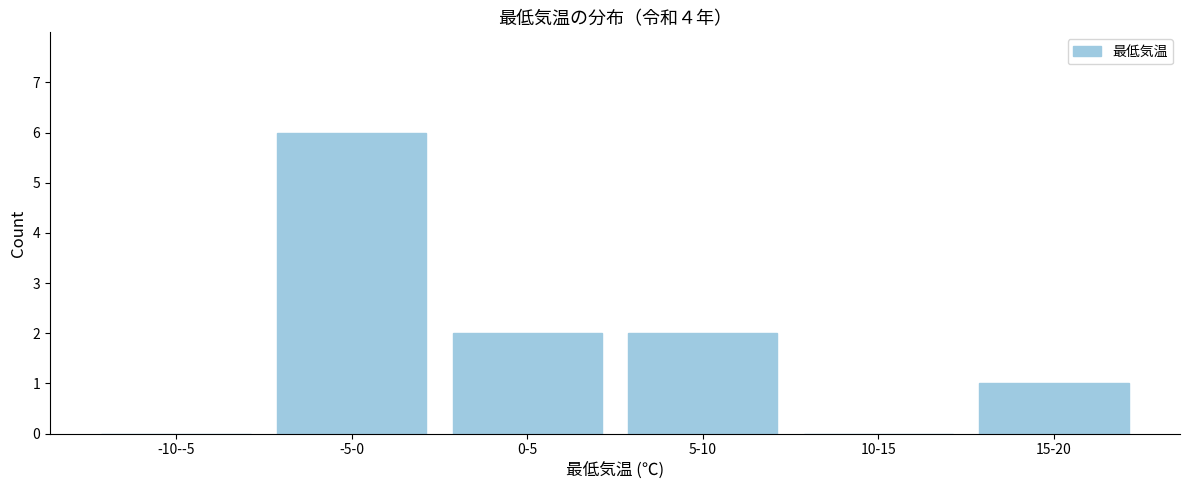

Reading left to right, transcribe all the data shown in this chart.

-10--5=0	-5-0=6	0-5=2	5-10=2	10-15=0	15-20=1